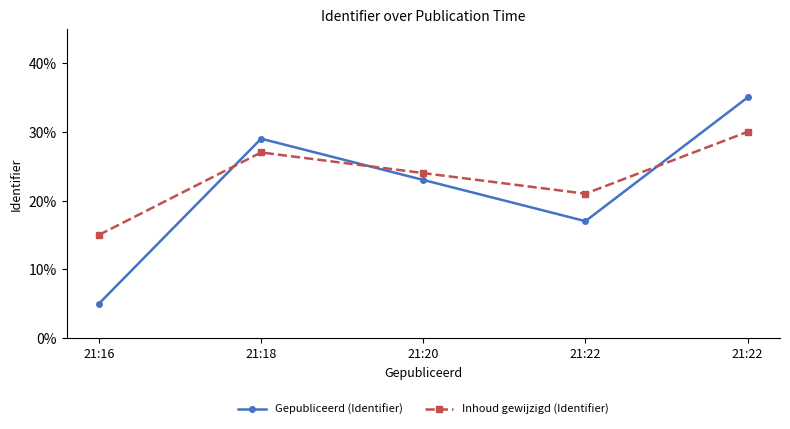

Rank the series by their average value, from lowest to highest.

Gepubliceerd (Identifier), Inhoud gewijzigd (Identifier)